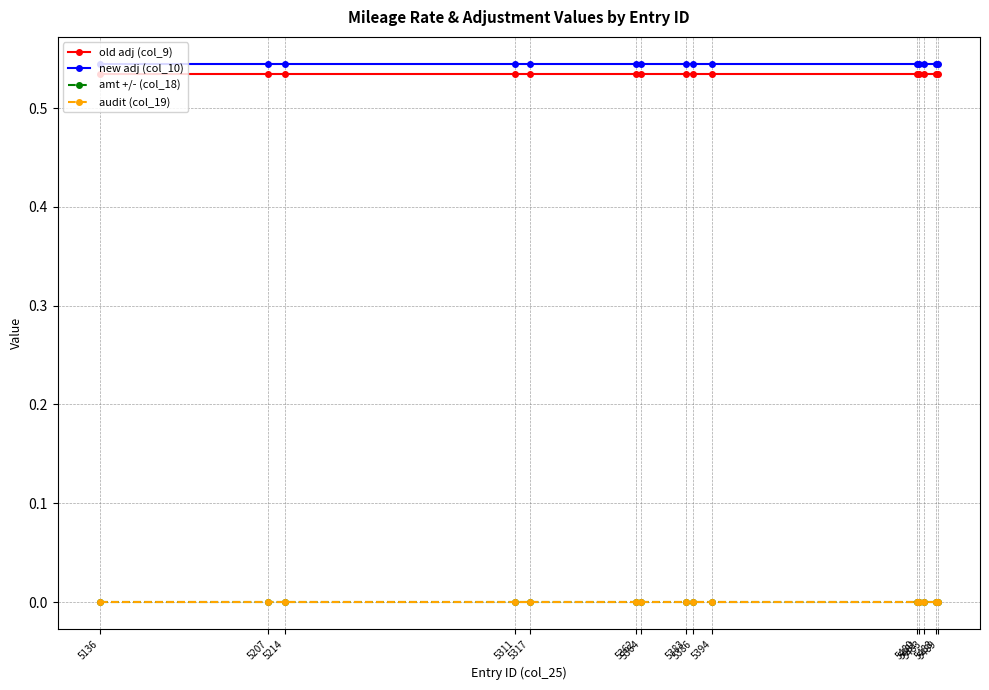

Reading left to right, list all the values displayed in this chart.

old adj (col_9): 5136=0.5	5207=0.5	5214=0.5	5311=0.5	5317=0.5	5362=0.5	5364=0.5	5383=0.5	5386=0.5	5394=0.5	5480=0.5	5481=0.5	5483=0.5	5488=0.5	5489=0.5
new adj (col_10): 5136=0.5	5207=0.5	5214=0.5	5311=0.5	5317=0.5	5362=0.5	5364=0.5	5383=0.5	5386=0.5	5394=0.5	5480=0.5	5481=0.5	5483=0.5	5488=0.5	5489=0.5
amt +/- (col_18): 5136=0.0	5207=0.0	5214=0.0	5311=0.0	5317=0.0	5362=0.0	5364=0.0	5383=0.0	5386=0.0	5394=0.0	5480=0.0	5481=0.0	5483=0.0	5488=0.0	5489=0.0
audit (col_19): 5136=0.0	5207=0.0	5214=0.0	5311=0.0	5317=0.0	5362=0.0	5364=0.0	5383=0.0	5386=0.0	5394=0.0	5480=0.0	5481=0.0	5483=0.0	5488=0.0	5489=0.0